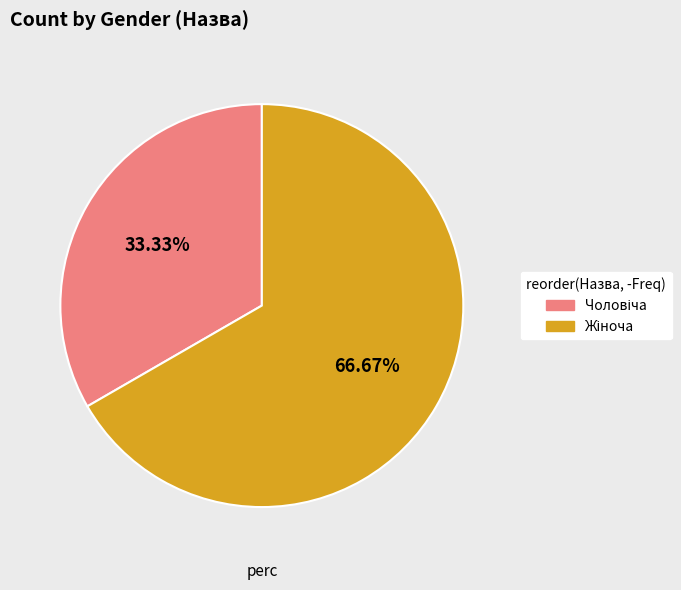

Is there a majority slice in this chart?

Yes